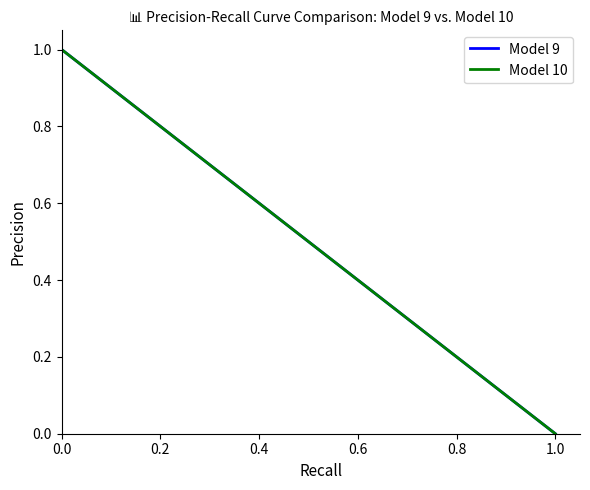

At how many categories does at least one series exceed 0?

19